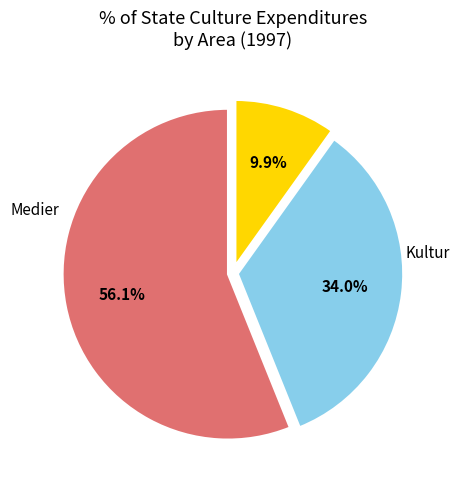

Does Kultur account for over 50% of the chart?

Yes